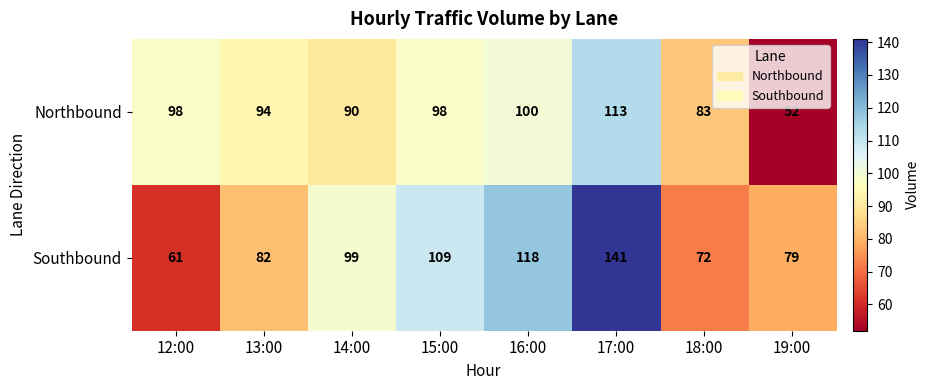

Which category has the highest value across all series?

17:00